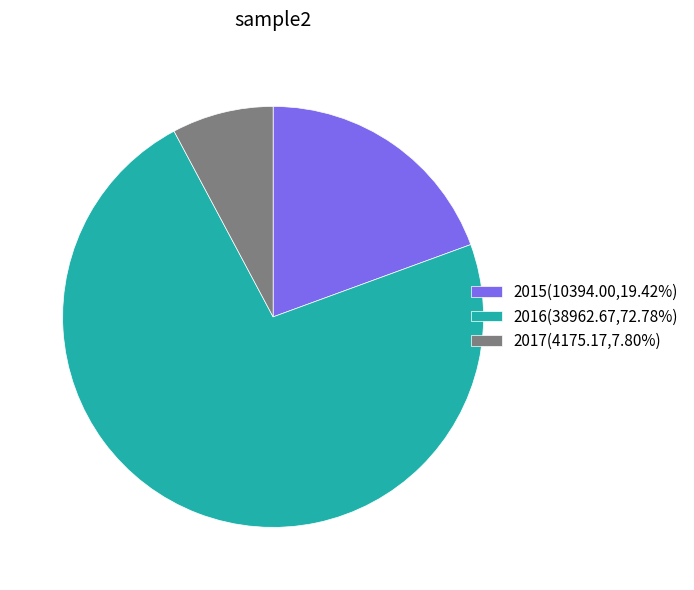

Count the number of slices in the pie.

3